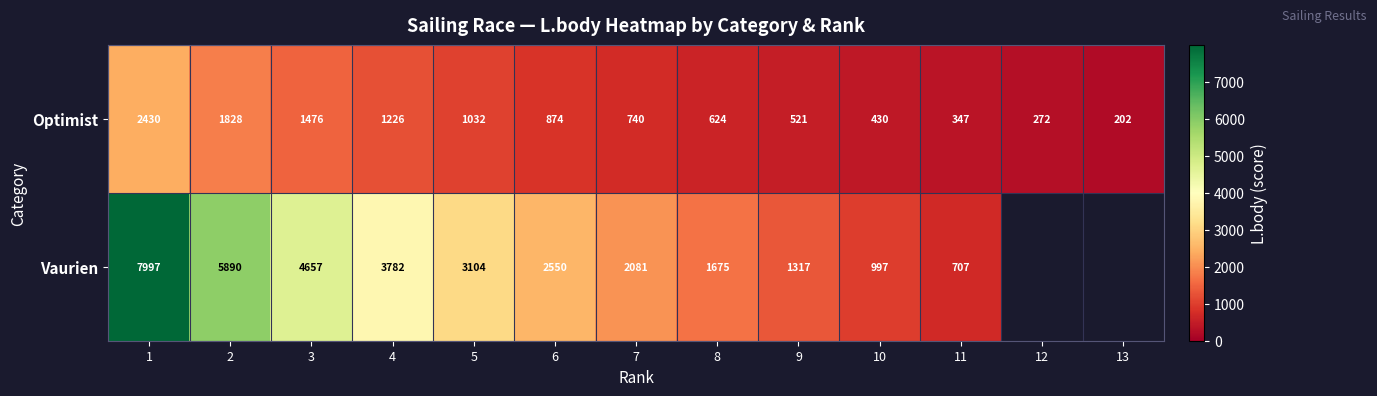

At 2, list the series in order from largest to smallest.

Vaurien, Optimist